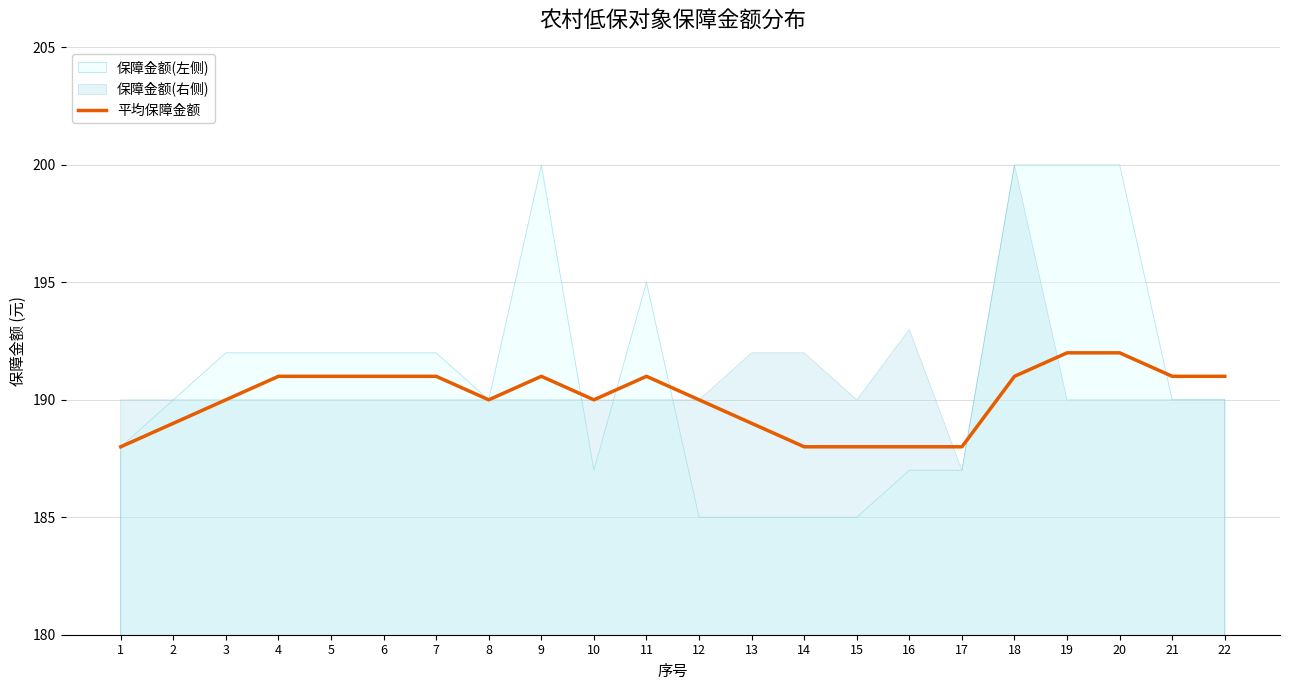

List the labels in order of value, largest first.

19, 20, 4, 5, 6, 7, 9, 11, 18, 21, 22, 3, 8, 10, 12, 2, 13, 1, 14, 15, 16, 17